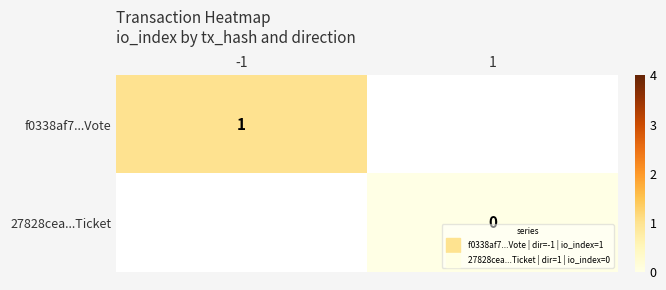

What is the highest value of the f0338af7...Vote series?

1.0